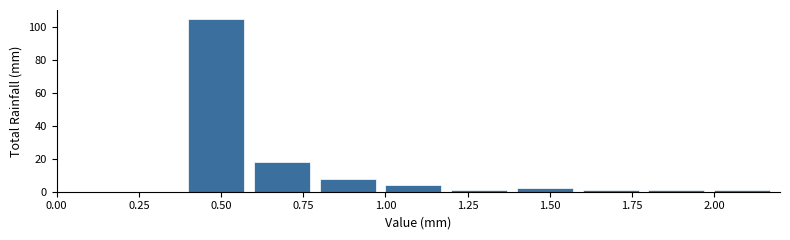

Reading left to right, list every bar in this chart as the range it spans on the x-axis followed by its height. The values are not printed on the chart, so give them approximately, as read against the axis.

0.0 to 0.2: 0
0.2 to 0.4: 0
0.4 to 0.6: 106
0.6 to 0.8: 18
0.8 to 1.0: 8
1.0 to 1.2: 4
1.2 to 1.4: under 2
1.4 to 1.6: 2
1.6 to 1.8: under 2
1.8 to 2.0: under 2
2.0 to 2.2: under 2